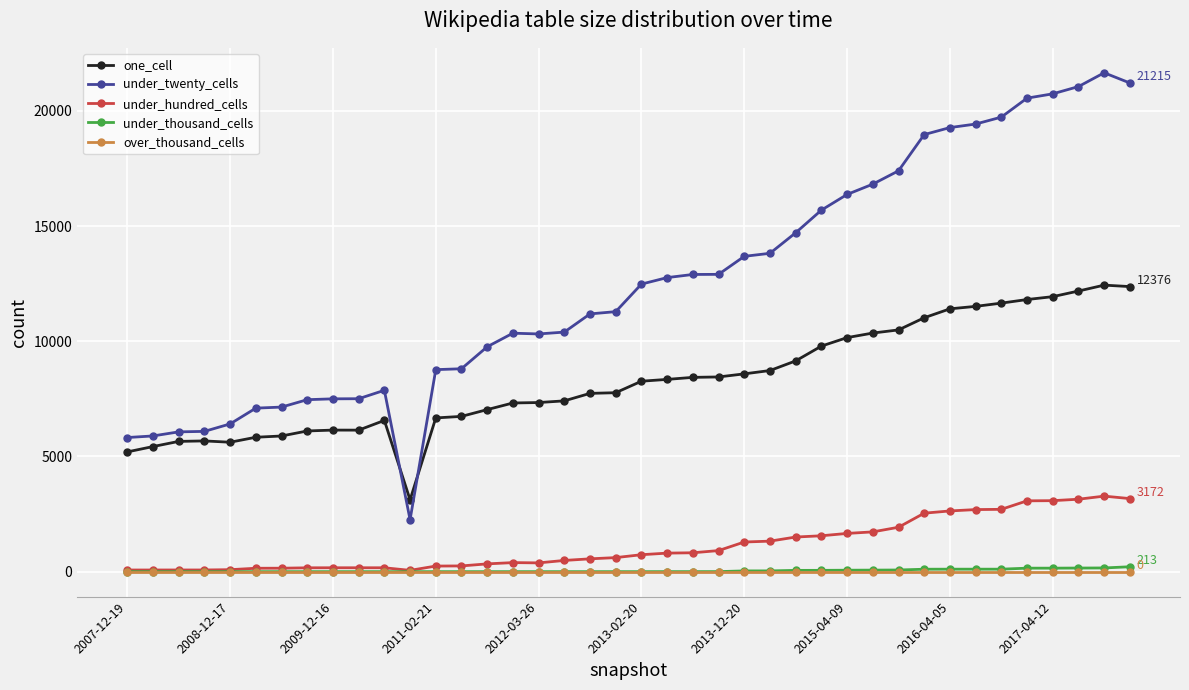

Which series has the largest total across all categories?

under_twenty_cells